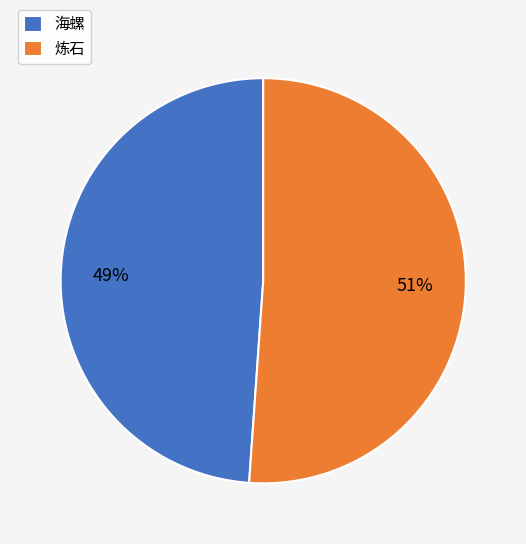

What percentage is the 海螺 slice, to the nearest percent?

49%